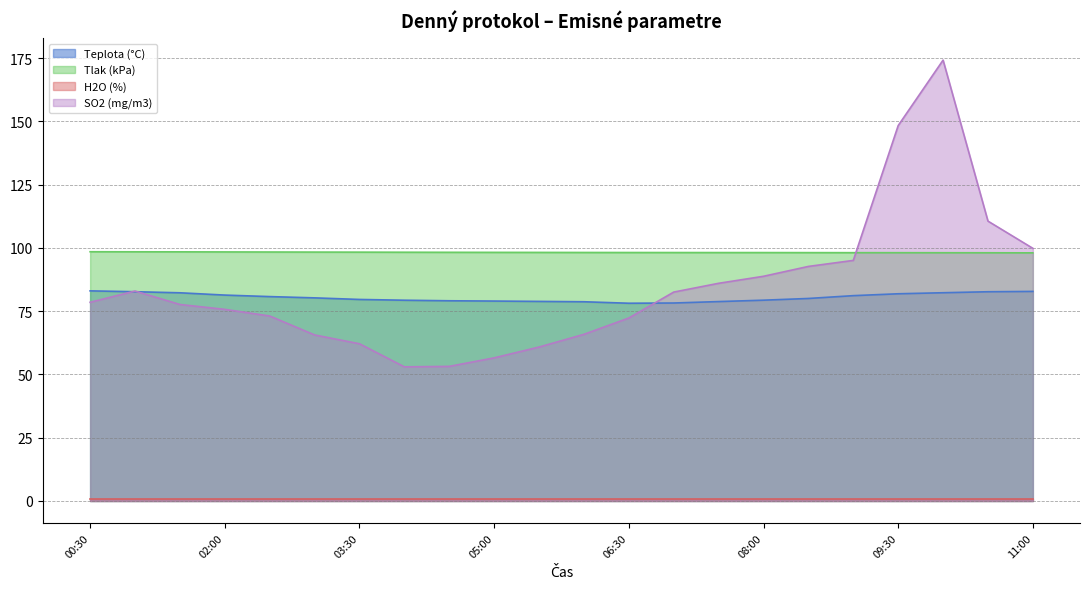

What is the difference between the SO2 (mg/m3) values at 00:30 and 06:00?

12.7